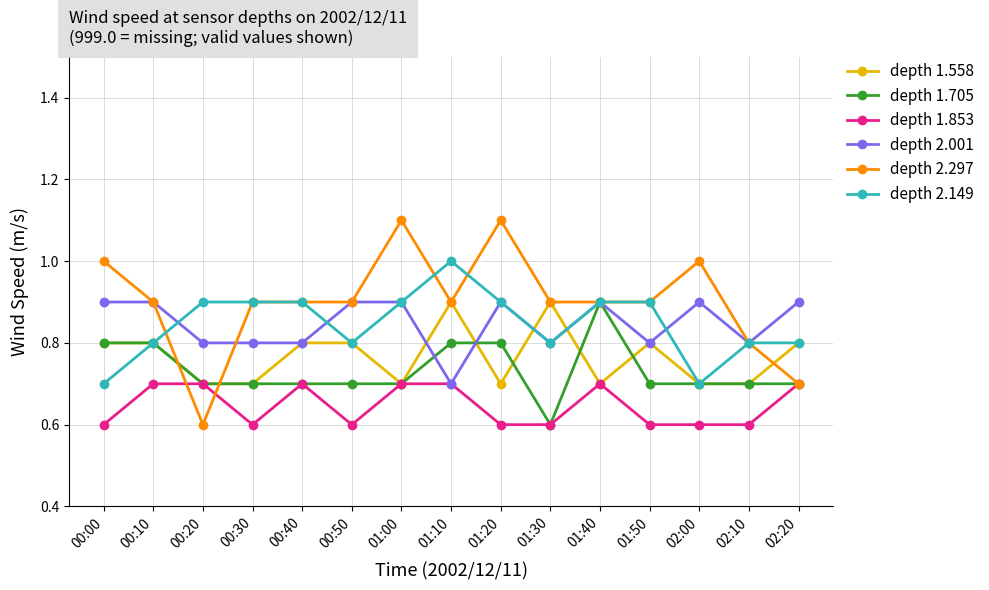

What is the spread (max minus min) of values at 01:00?

0.4